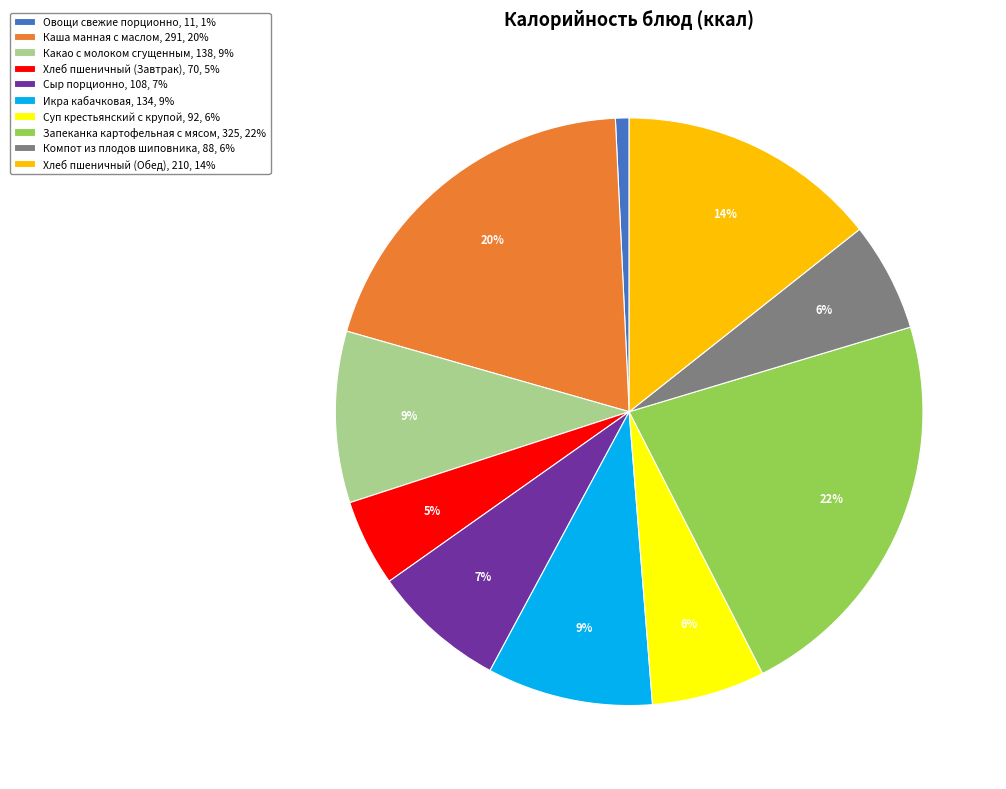

Combined, do Запеканка картофельная с мясом, 325, 22% and Какао с молоком сгущенным, 138, 9% account for over 50%?

No